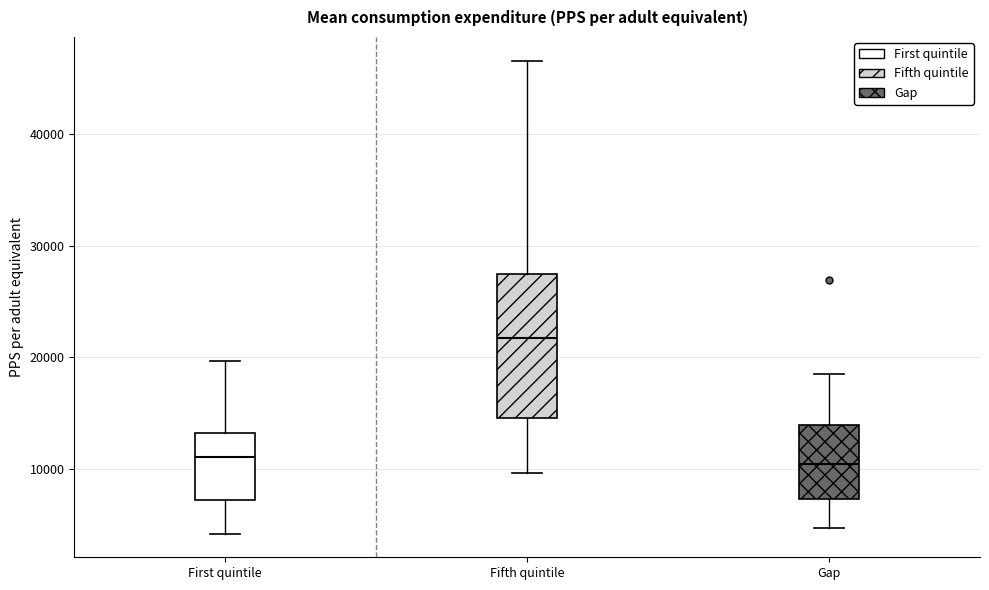

Reading left to right, read every box against the y-axis: the position of its median line, the range the box covers, and the ends of its whiskers. The values are not printed on the chart, so give them approximately, as read against the axis.

First quintile: median 11000, box 7000 to 13000, whiskers 4000 to 20000
Fifth quintile: median 22000, box 15000 to 27000, whiskers 10000 to 47000
Gap: median 10000, box 7000 to 14000, whiskers 5000 to 18000